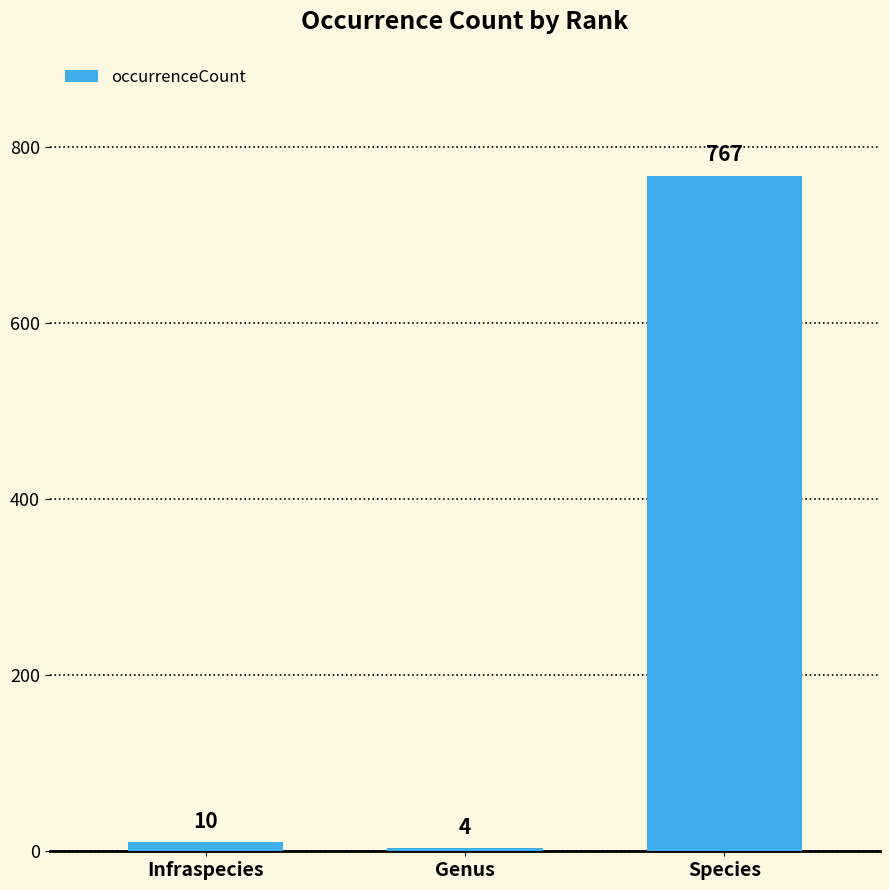

What is the sum of all values?

781